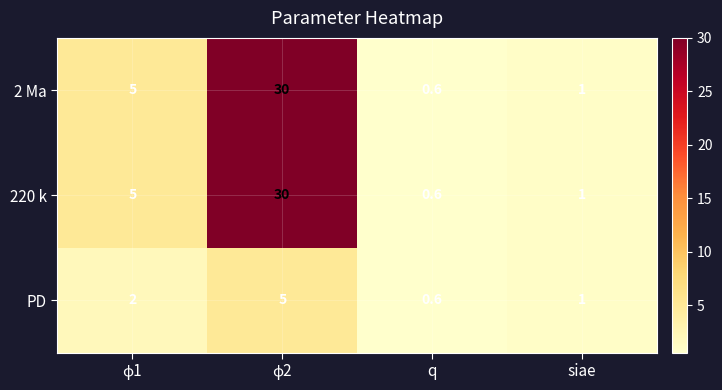

How many data points does each series have?

4